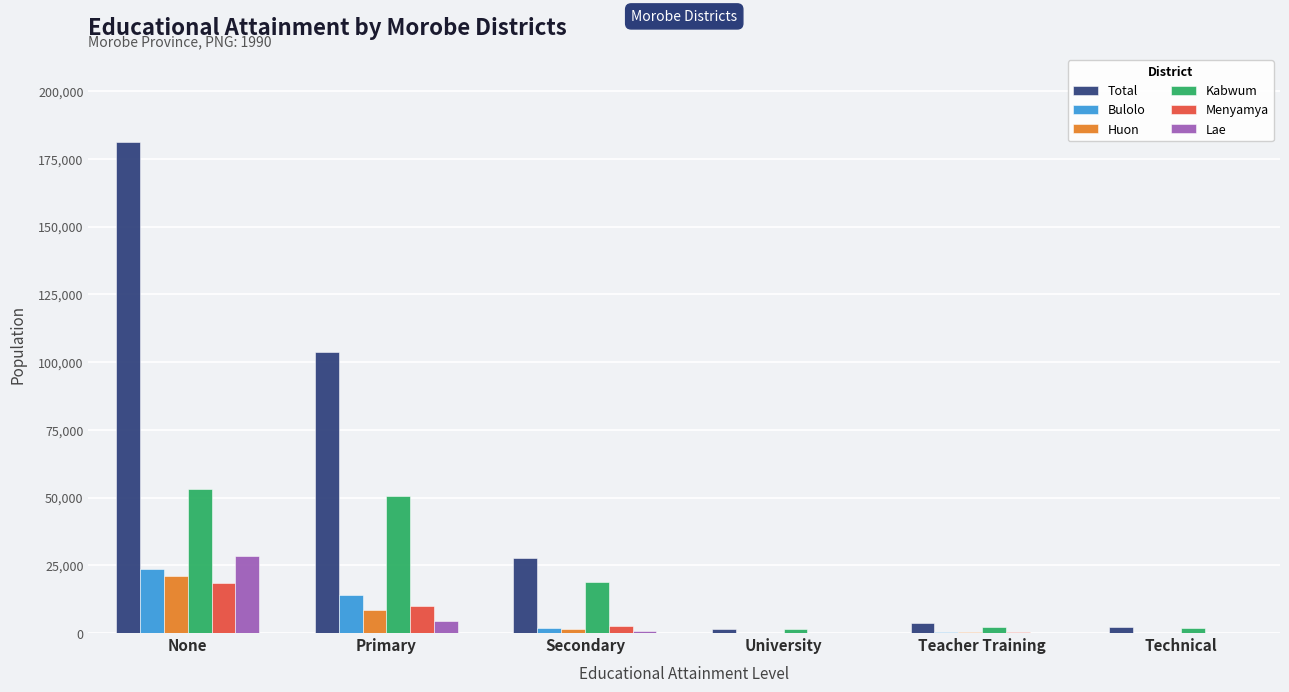

What is the greatest value displayed?

181053